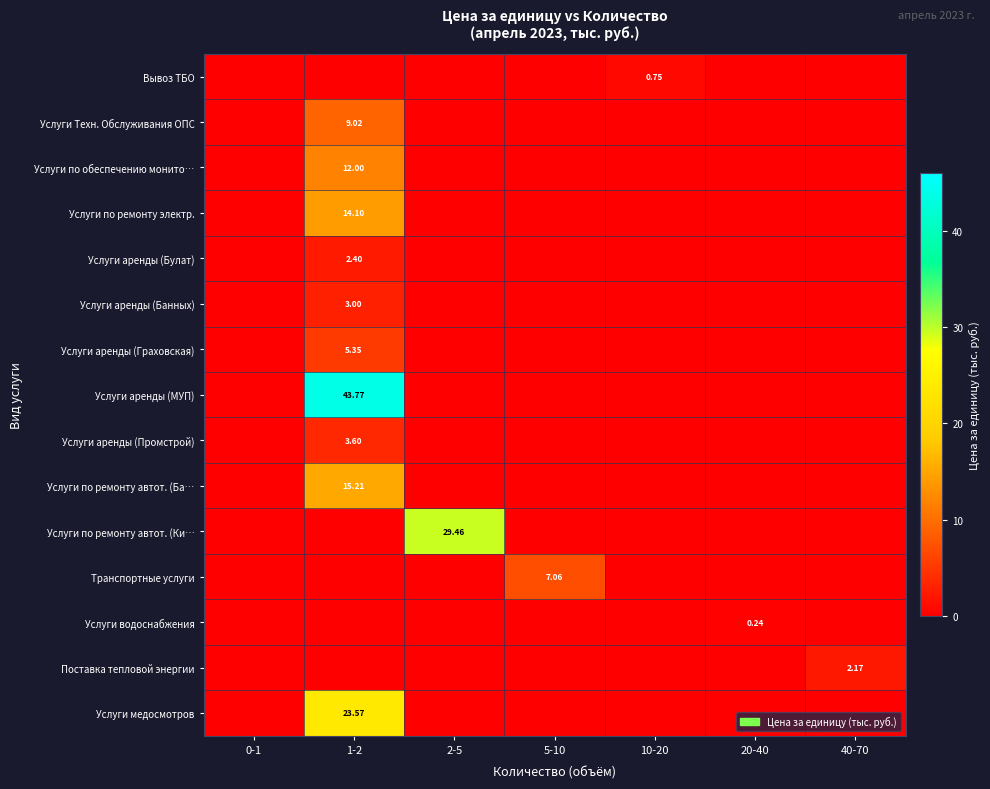

What is the total value across all series at 20-40?

0.2